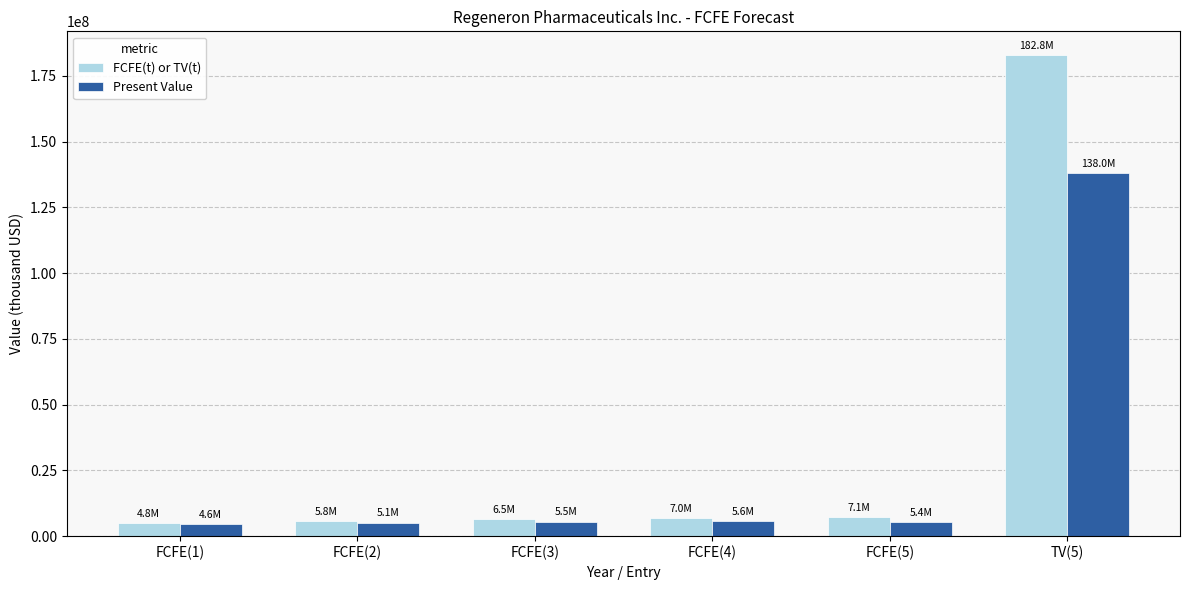

Which series changed the most between FCFE(3) and TV(5)?

FCFE(t) or TV(t)